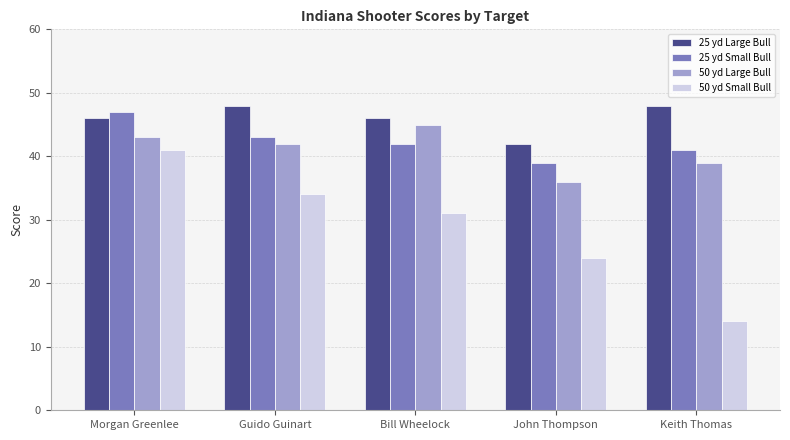

What is the label of the 3rd bar from the right?

Bill Wheelock